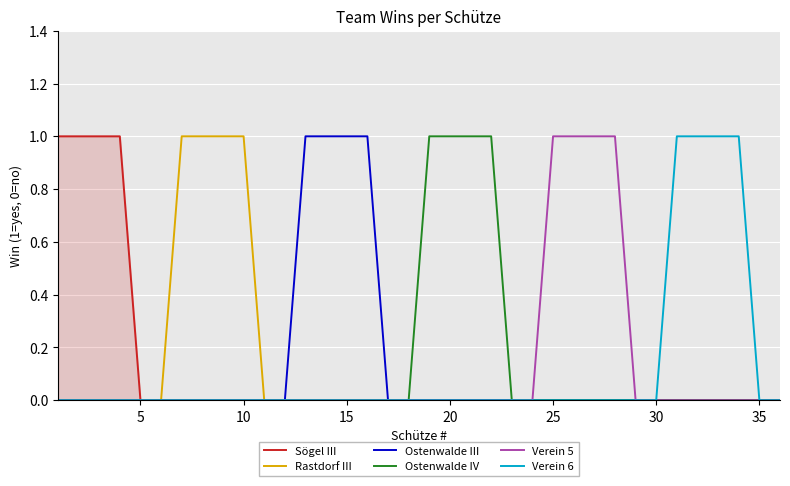

Which series has the widest spread of values?

Sögel III